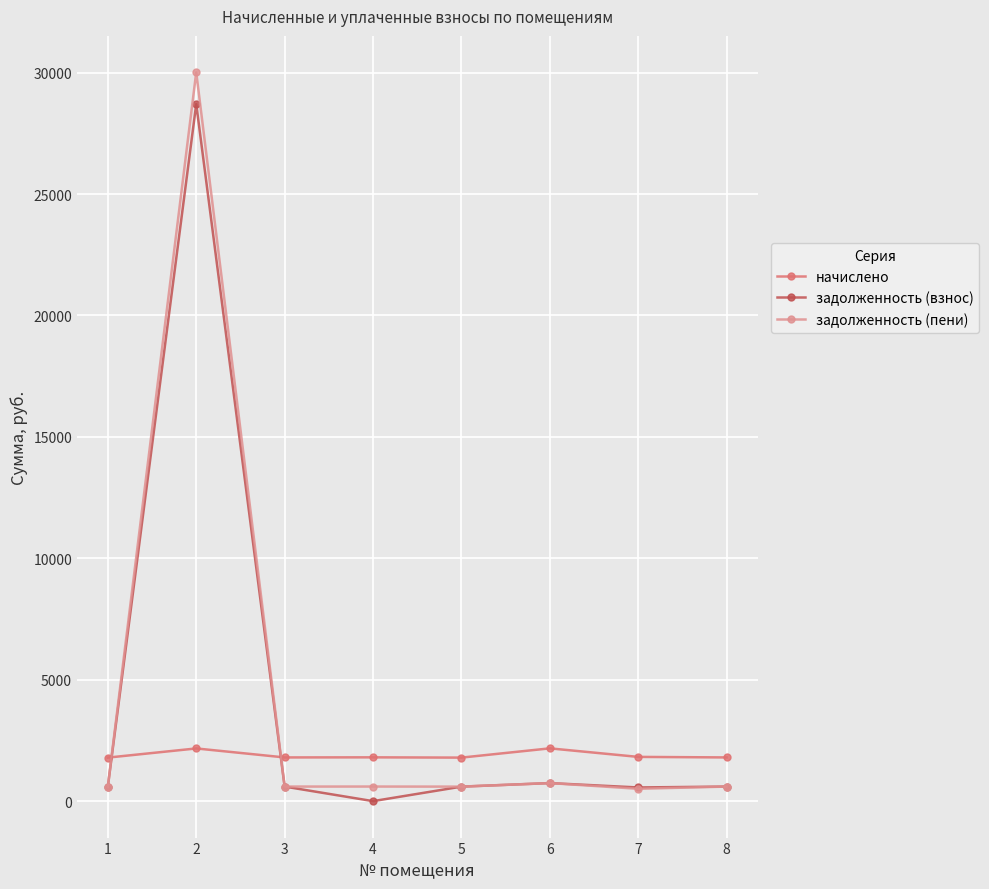

The value of задолженность (пени) at 4 is 601.2. True or false?

True